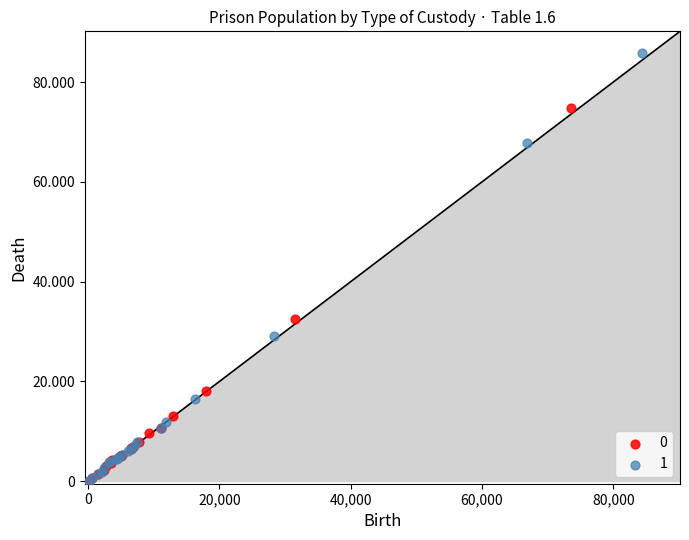

What are all the series names shown in the legend?

0, 1